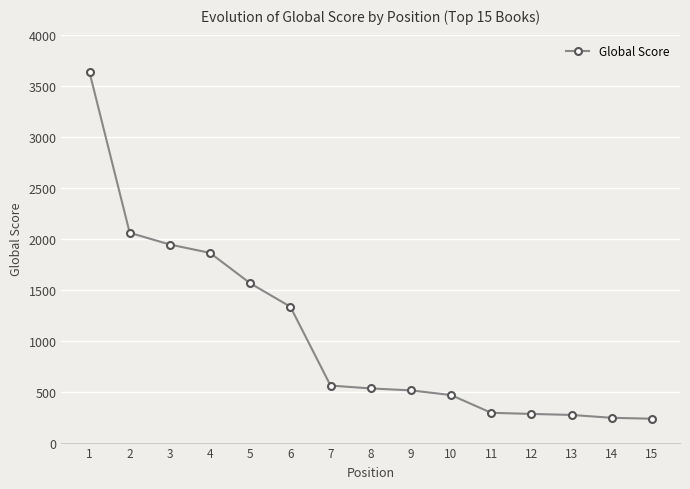

What is the value of the 8th point from the left?

531